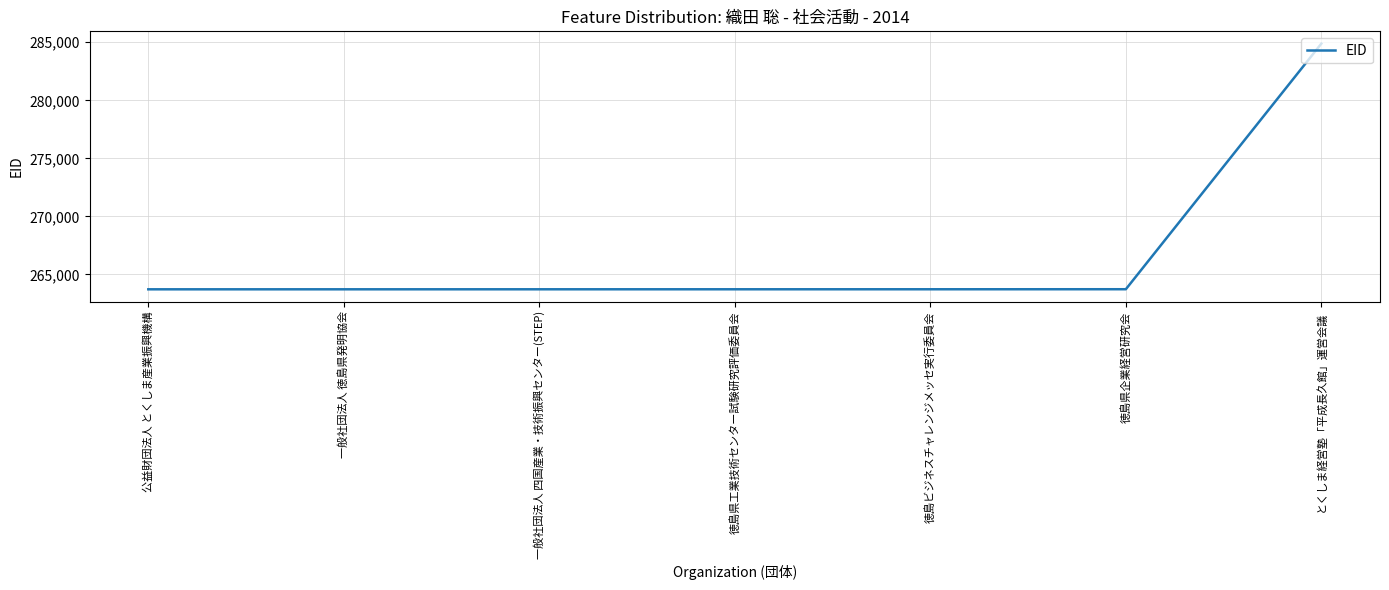

Is it true that the value at とくしま経営塾「平成長久館」運営会議 is 284885?

True